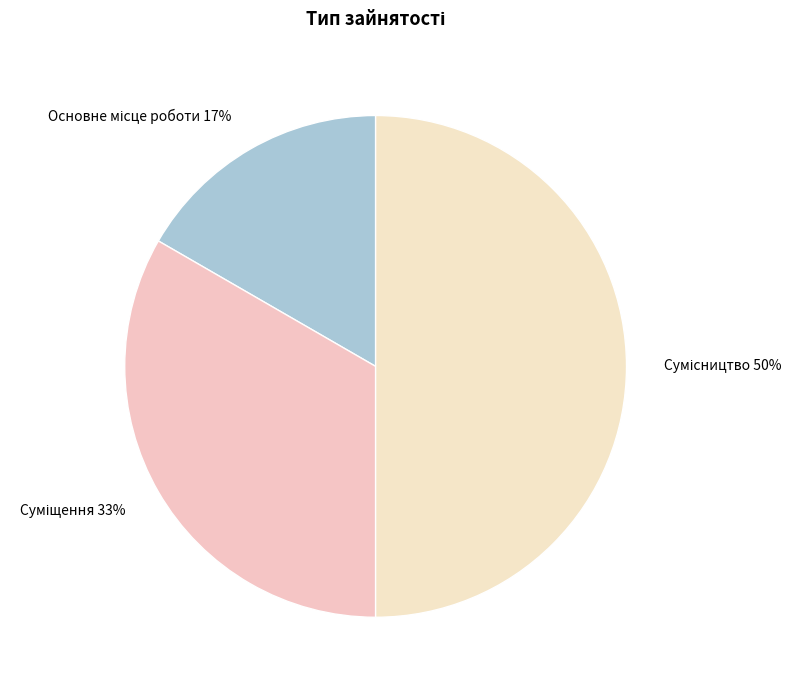

To the nearest percent, what is the difference between the largest and smallest slice percentages?

33%